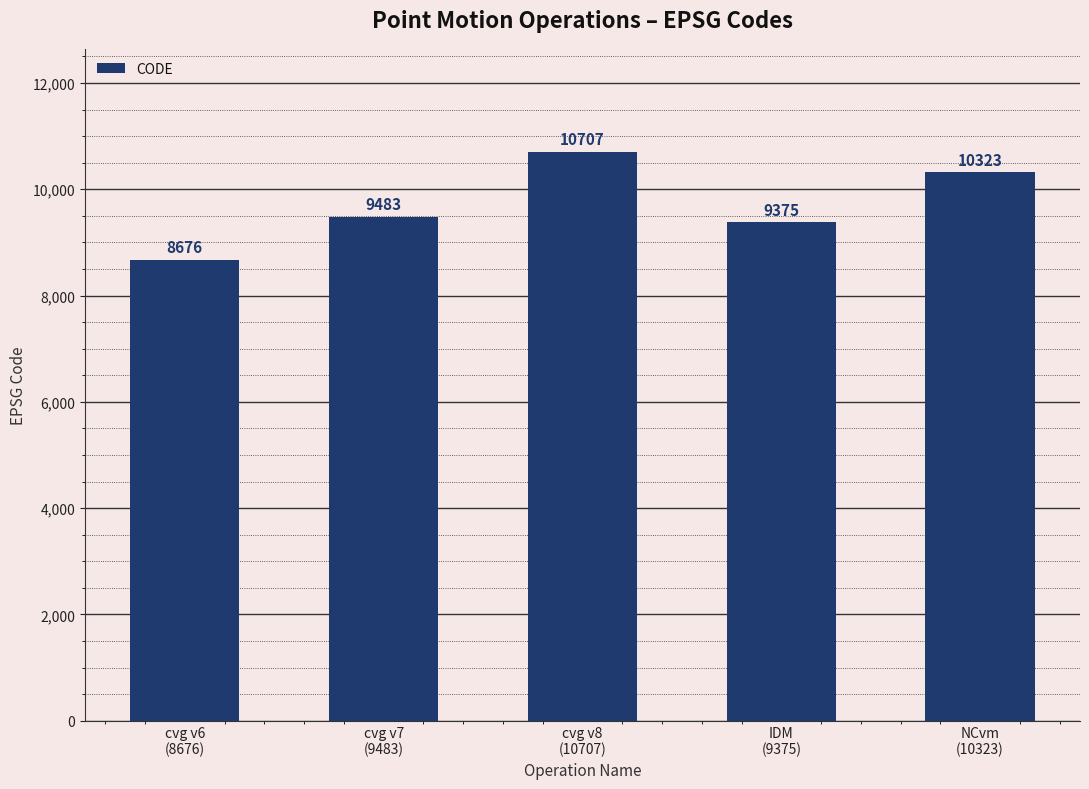

What is the difference between the second highest and second lowest values?

948